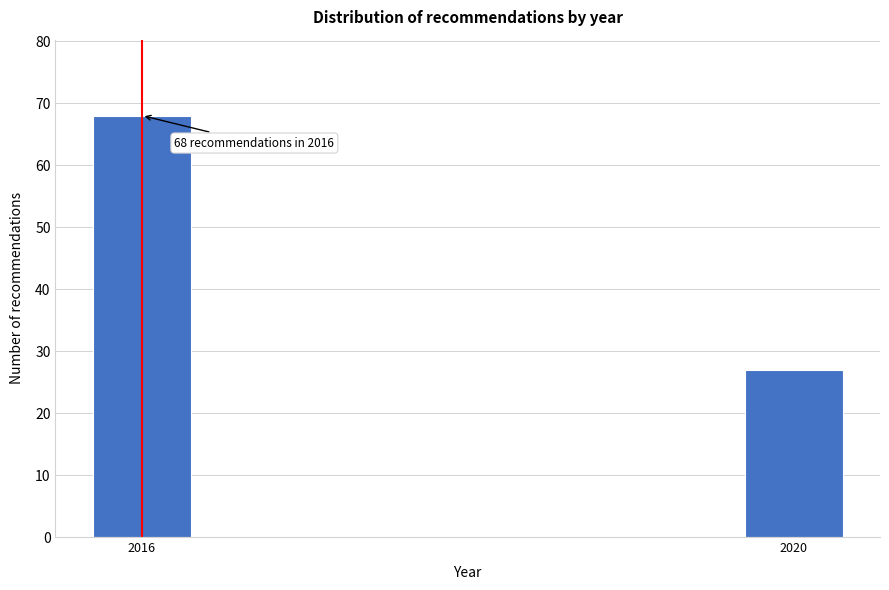

Reading left to right, what are all the values shown in this chart?

68	27